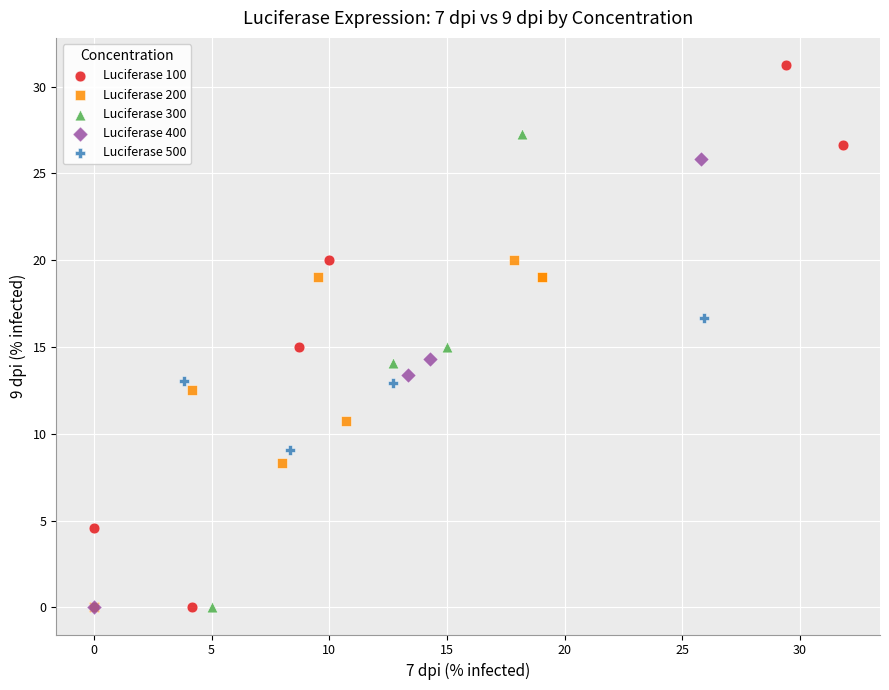

Which series reaches the maximum Y coordinate?

Luciferase 100